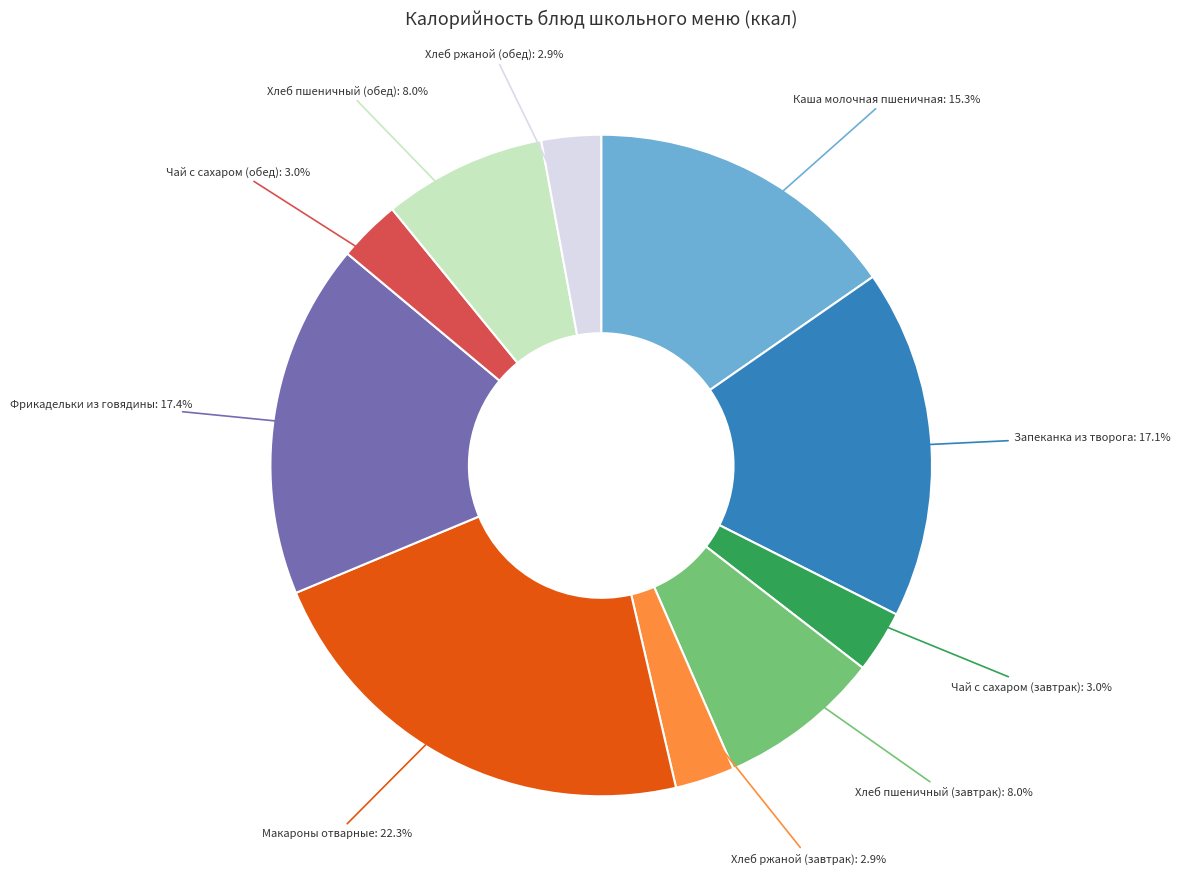

Is there a majority slice in this chart?

No